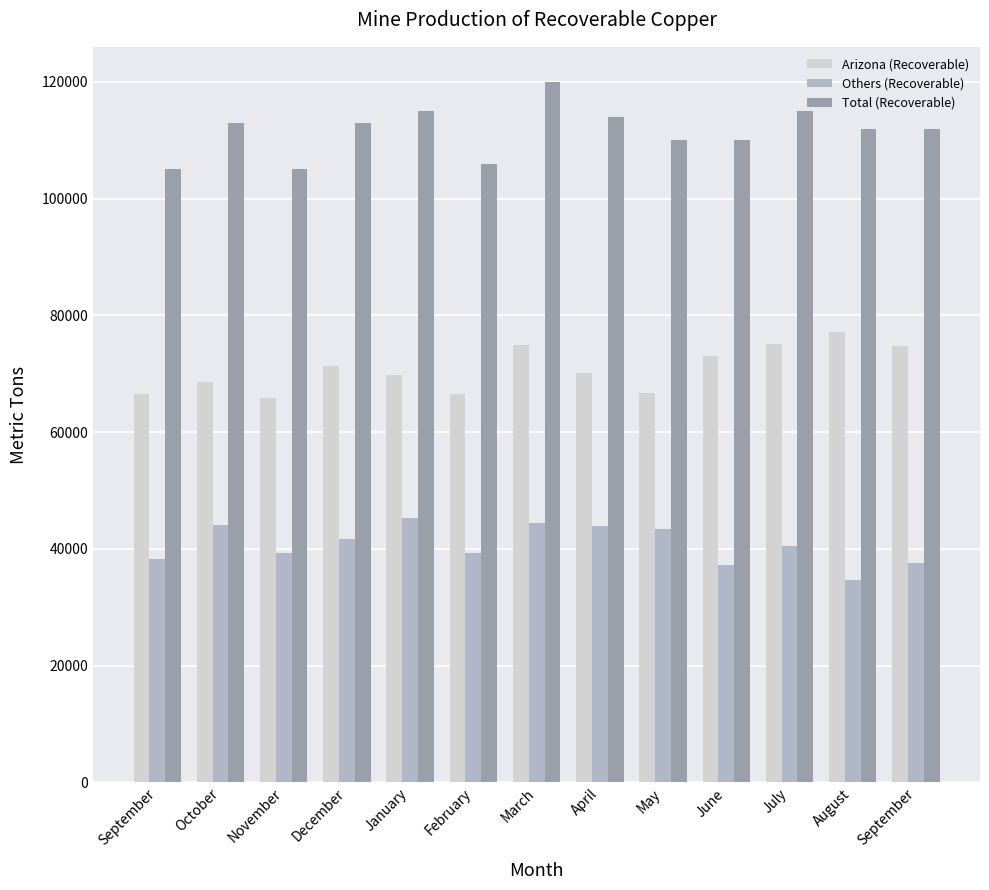

The value of Others (Recoverable) at September is 13007. True or false?

False